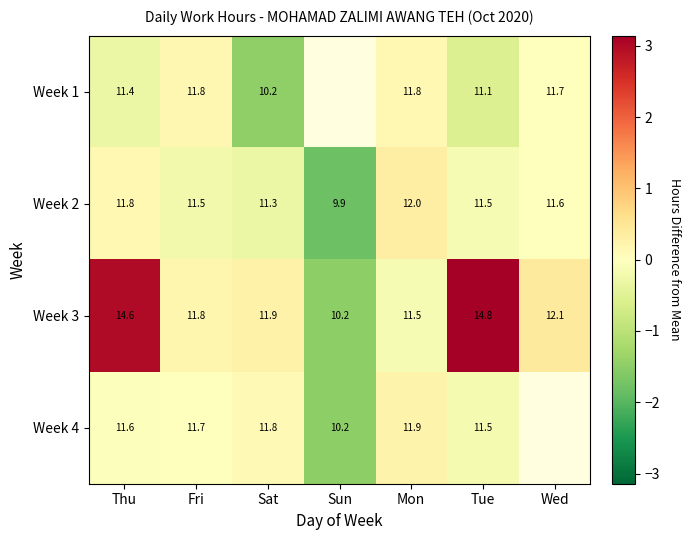

What is the minimum value for Week 3?

10.2